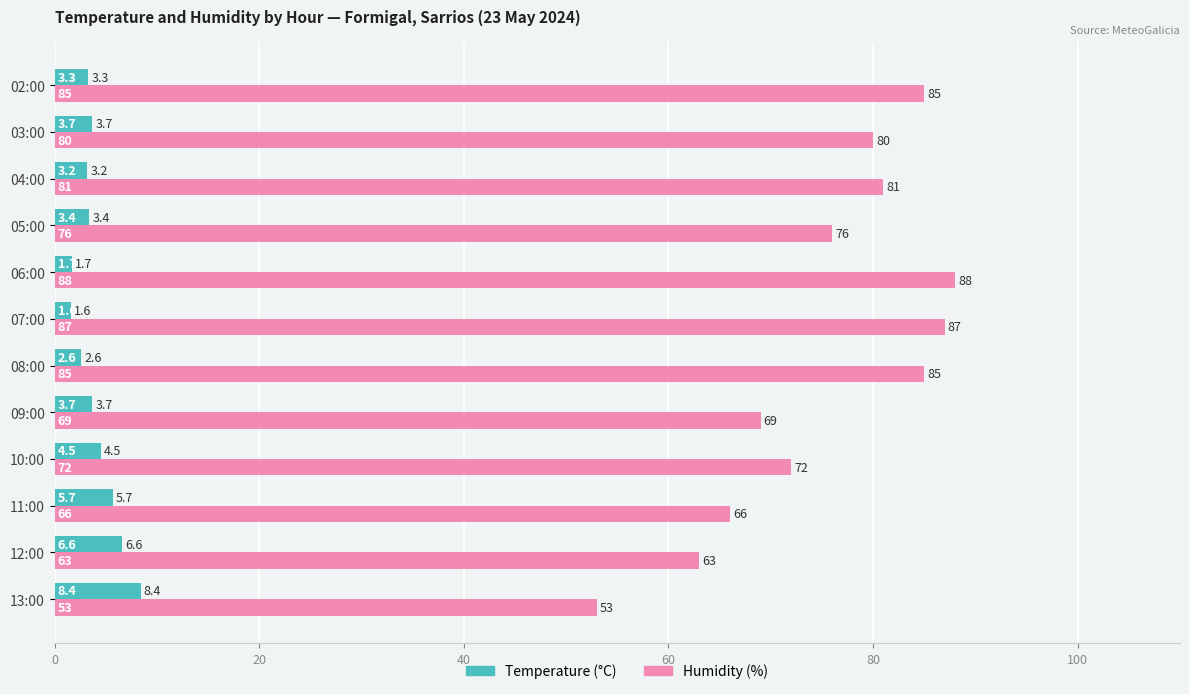

Is it true that Humidity (%) equals 87.0 at 07:00?

True